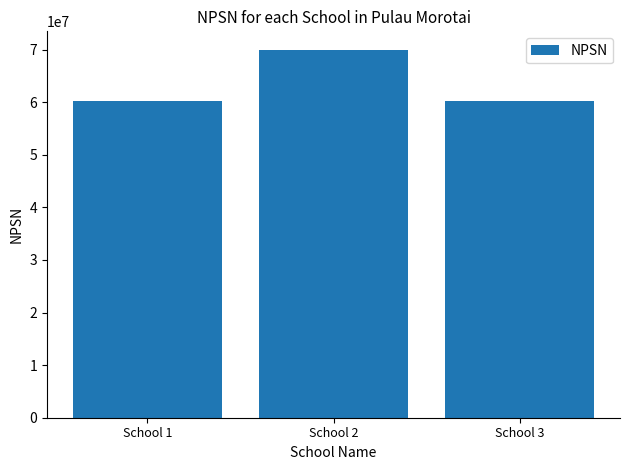

What is the average value?

63456481